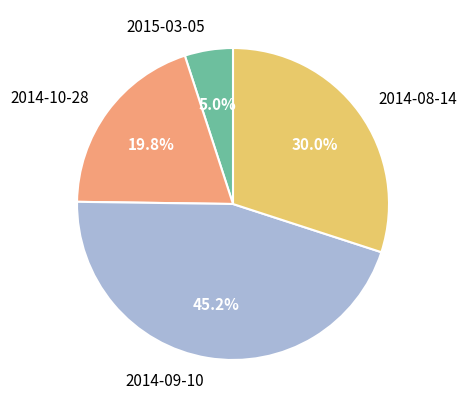

Which slice is the largest?

2014-09-10